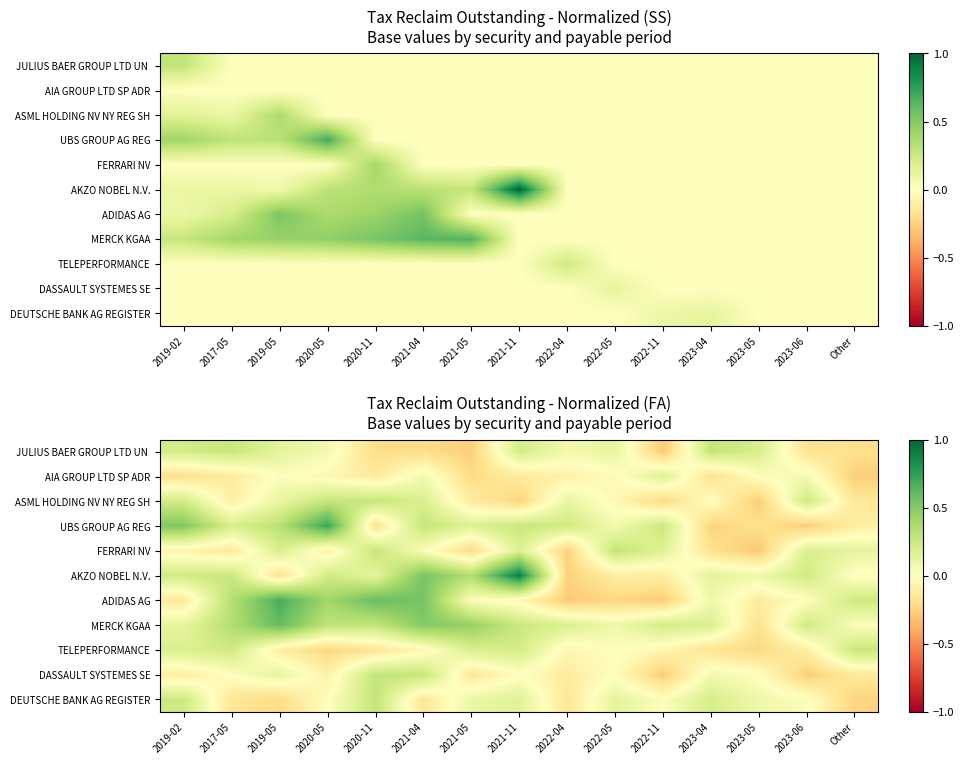

List the labels in order of TELEPERFORMANCE value, smallest first.

2020-05, 2023-05, 2023-04, 2020-11, 2019-05, 2023-06, 2022-04, 2022-11, 2021-04, 2022-05, 2019-02, 2021-05, 2021-11, 2017-05, Other